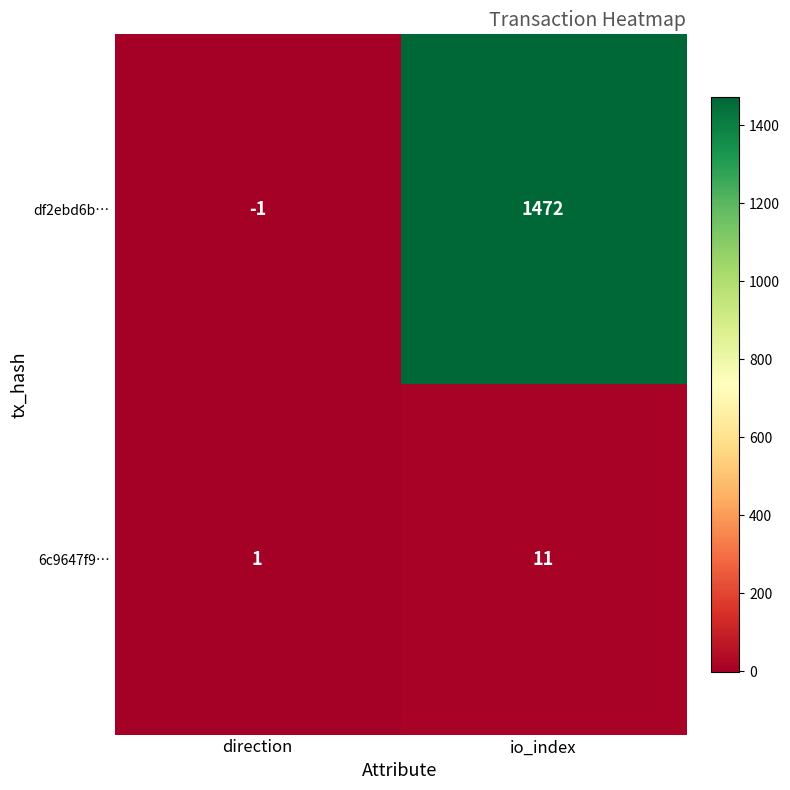

Reading right to left, what are all the values shown in this chart?

df2ebd6b…: io_index=1472	direction=-1
6c9647f9…: io_index=11	direction=1